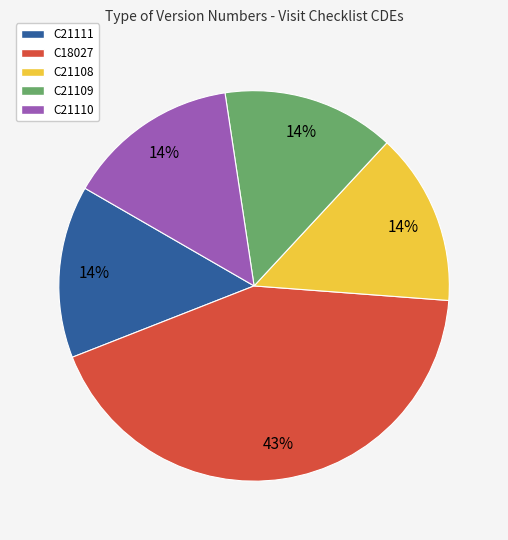

Combined, do C21110 and C21111 account for over 50%?

No